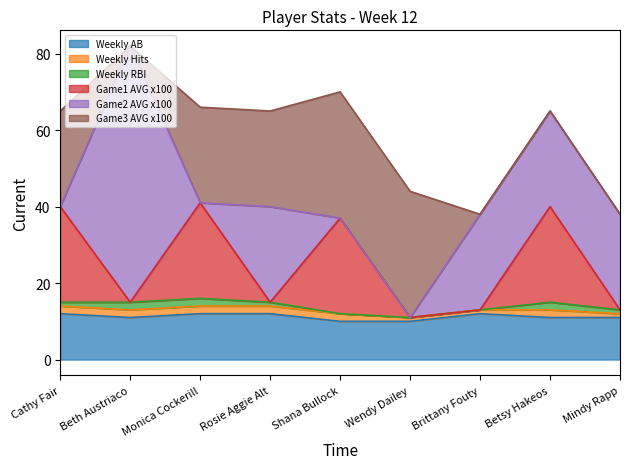

True or false: Weekly AB has a value of 19 at Rosie Aggie Alt.

False